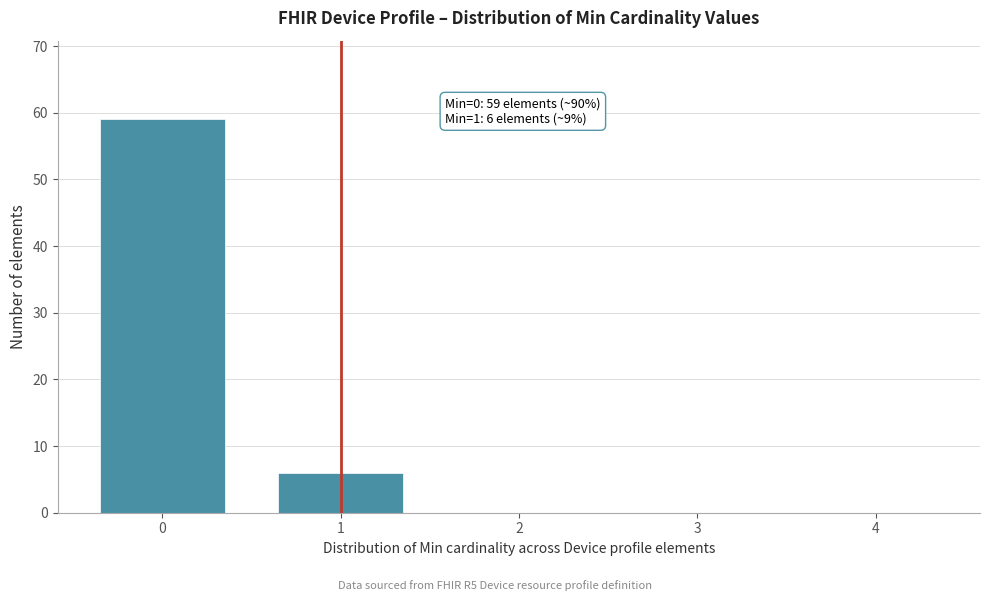

What is the change in value from 1 to 3?

-6